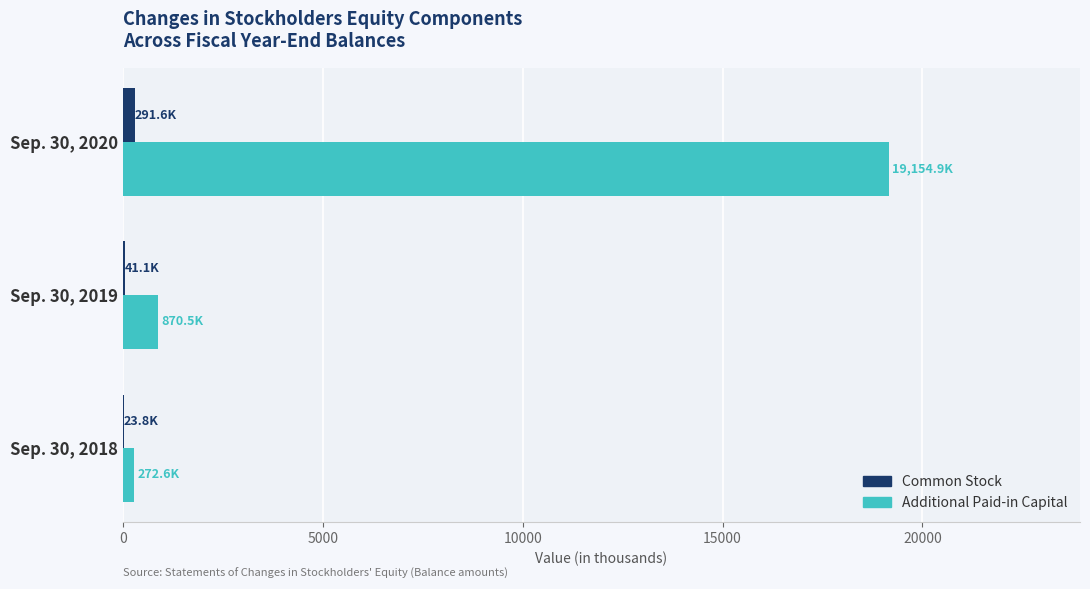

Which category has the highest value across all series?

Sep. 30, 2020